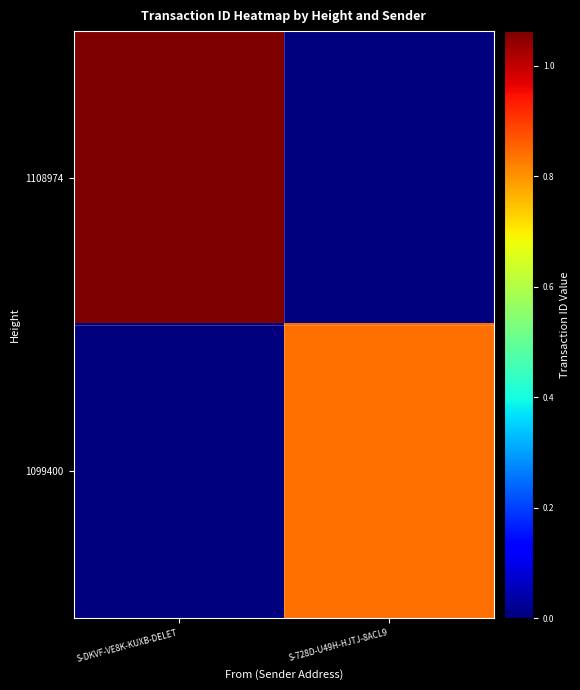

Rank the series by their maximum value, from lowest to highest.

1099400, 1108974